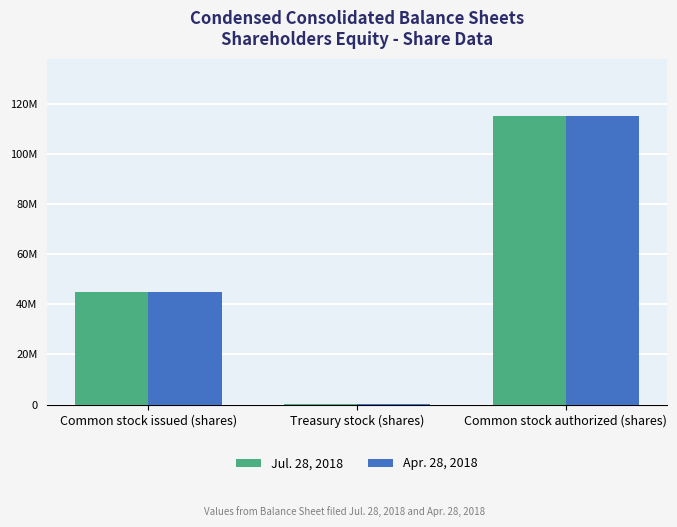

At which category does the chart reach its minimum across all series?

Treasury stock (shares)